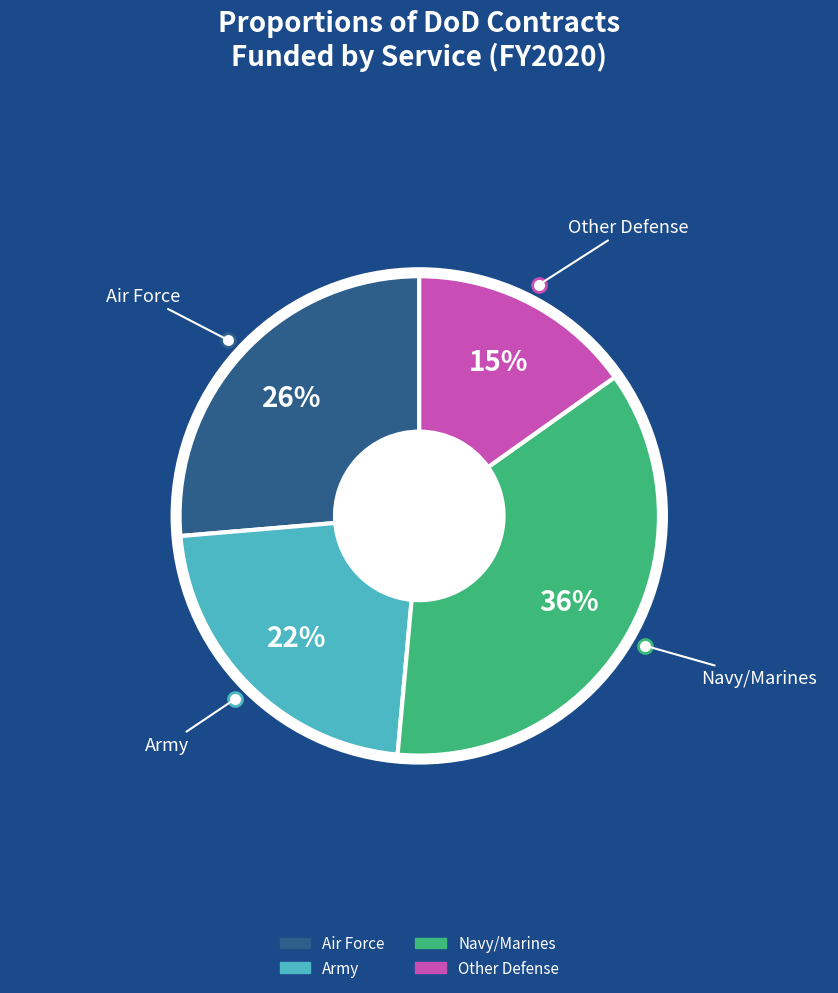

The Other Defense slice represents 8% of the pie. True or false?

False